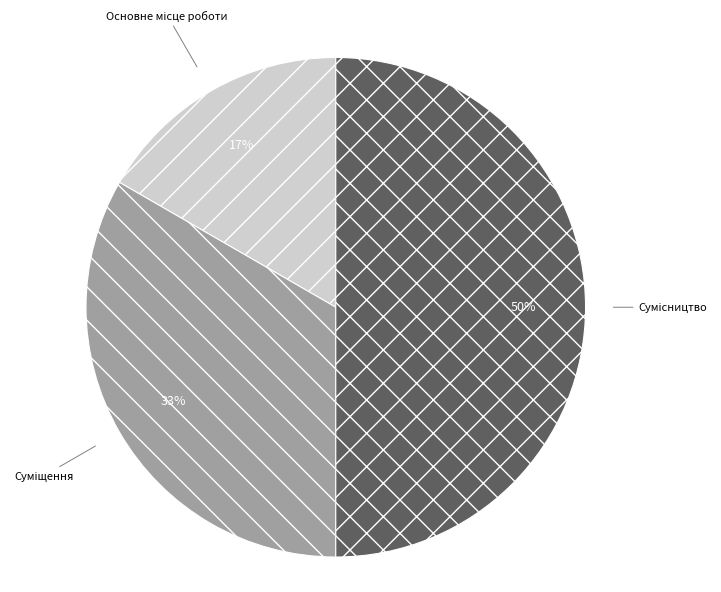

To the nearest percent, what is the difference between the largest and smallest slice percentages?

33%